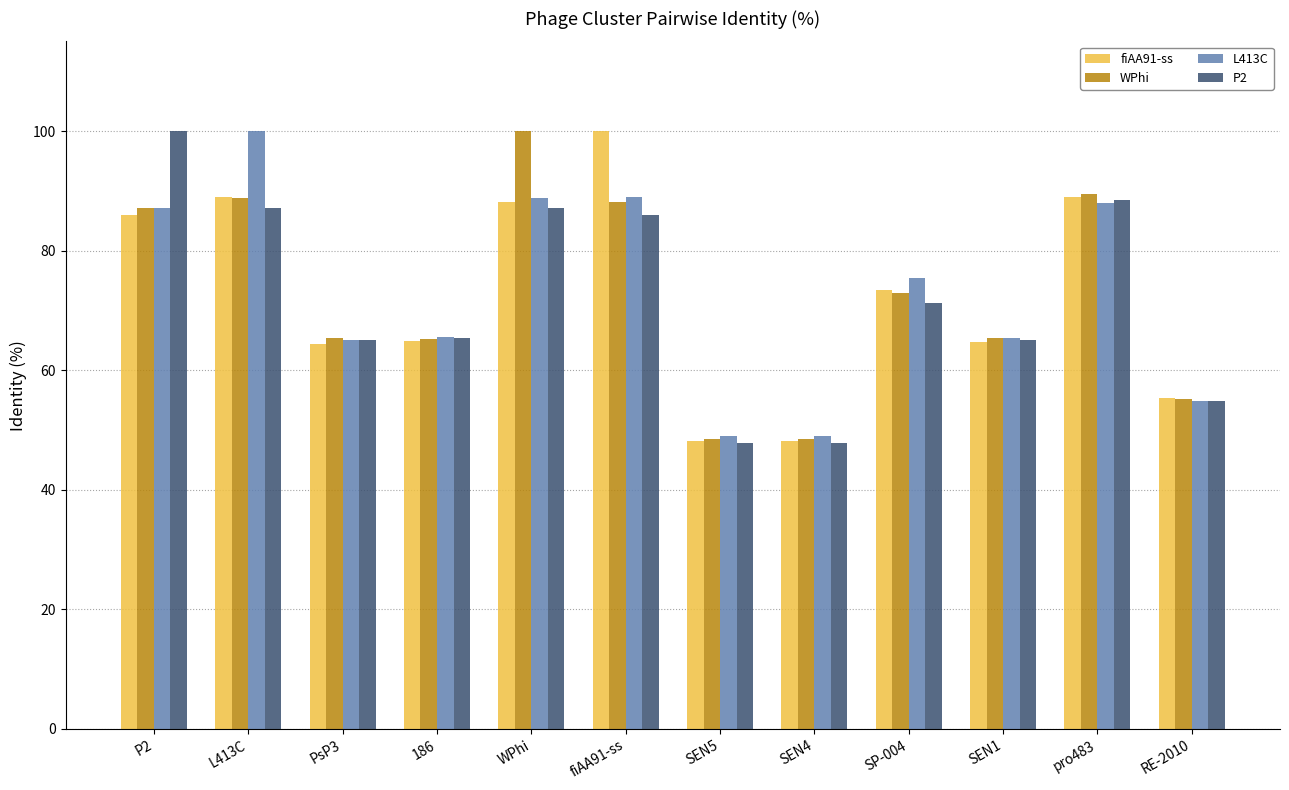

The P2 series shows 88.4 at pro483. True or false?

True